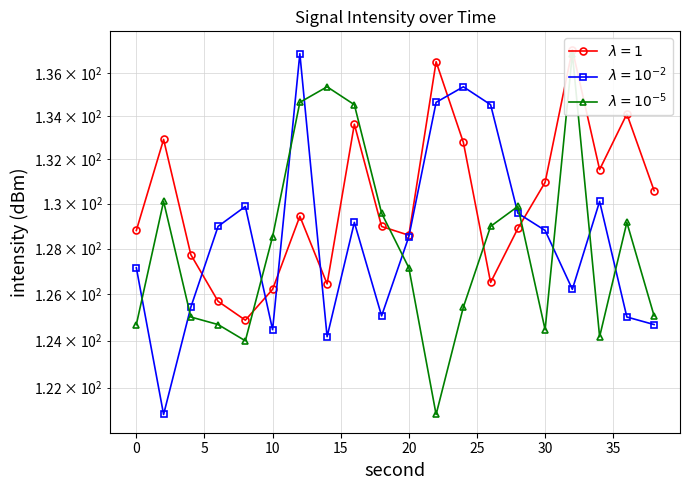

Between which two adjacent categories do minute=0 and minute=1 first intersect?

4 and 6